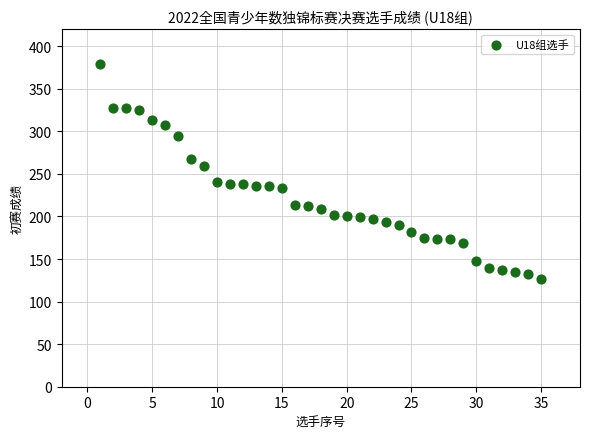

What Y value in the scatter plot is closest to 252?

259